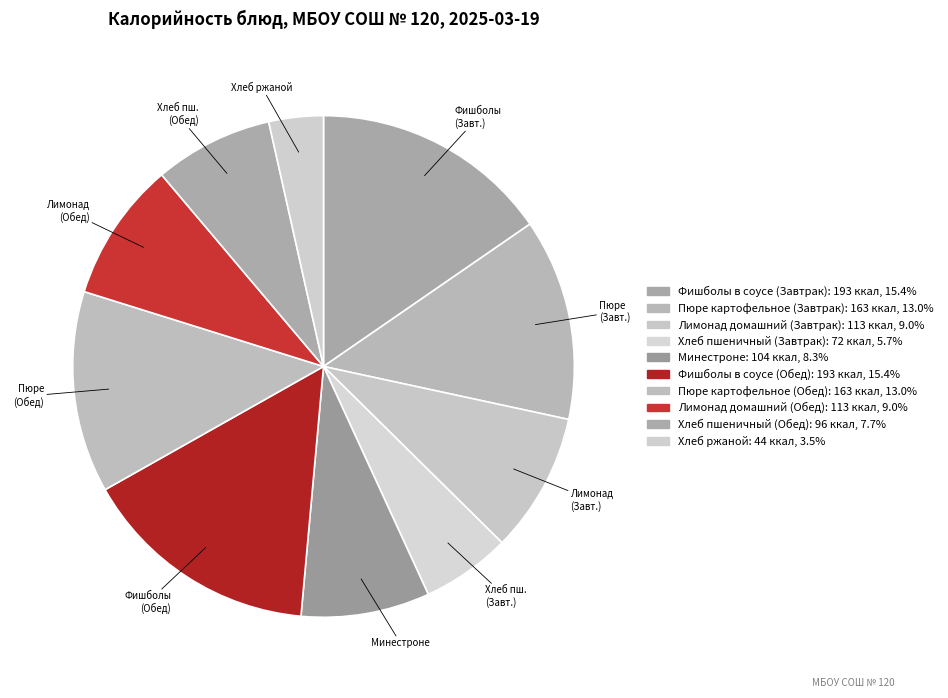

How many segments does this pie chart have?

10